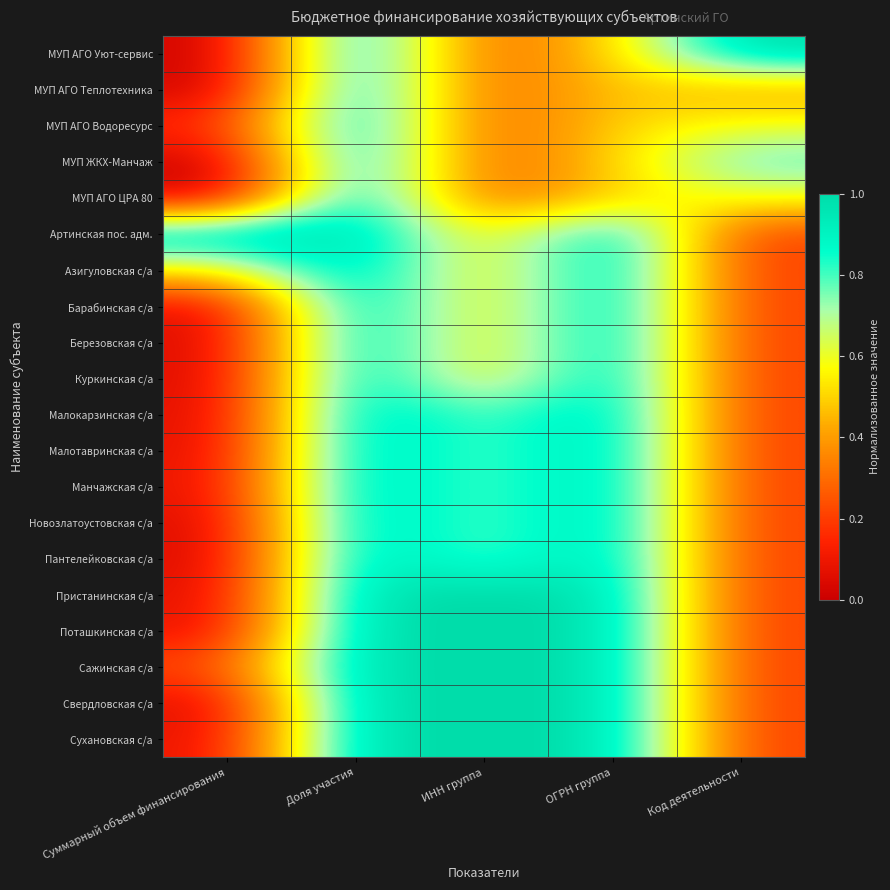

Reading left to right, extract all data points from this chart.

МУП АГО Уют-сервис: Суммарный объем финансирования=0.0	Доля участия=1.0	ИНН группа=0.2	ОГРН группа=0.5	Код деятельности=1.0
МУП АГО Теплотехника: Суммарный объем финансирования=0.0	Доля участия=1.0	ИНН группа=0.2	ОГРН группа=0.5	Код деятельности=0.4
МУП АГО Водоресурс: Суммарный объем финансирования=0.2	Доля участия=1.0	ИНН группа=0.2	ОГРН группа=0.5	Код деятельности=0.6
МУП ЖКХ-Манчаж: Суммарный объем финансирования=0.0	Доля участия=1.0	ИНН группа=0.2	ОГРН группа=0.5	Код деятельности=0.8
МУП АГО ЦРА 80: Суммарный объем финансирования=0.0	Доля участия=1.0	ИНН группа=0.2	ОГРН группа=0.5	Код деятельности=0.6
Артинская пос. адм.: Суммарный объем финансирования=1.0	Доля участия=1.0	ИНН группа=0.5	ОГРН группа=1.0	Код деятельности=0.2
Азигуловская с/а: Суммарный объем финансирования=0.6	Доля участия=1.0	ИНН группа=0.5	ОГРН группа=1.0	Код деятельности=0.2
Барабинская с/а: Суммарный объем финансирования=0.1	Доля участия=1.0	ИНН группа=0.5	ОГРН группа=1.0	Код деятельности=0.2
Березовская с/а: Суммарный объем финансирования=0.0	Доля участия=1.0	ИНН группа=0.5	ОГРН группа=1.0	Код деятельности=0.2
Куркинская с/а: Суммарный объем финансирования=0.0	Доля участия=1.0	ИНН группа=0.5	ОГРН группа=1.0	Код деятельности=0.2
Малокарзинская с/а: Суммарный объем финансирования=0.1	Доля участия=1.0	ИНН группа=0.8	ОГРН группа=1.0	Код деятельности=0.2
Малотавринская с/а: Суммарный объем финансирования=0.1	Доля участия=1.0	ИНН группа=0.8	ОГРН группа=1.0	Код деятельности=0.2
Манчажская с/а: Суммарный объем финансирования=0.1	Доля участия=1.0	ИНН группа=0.8	ОГРН группа=1.0	Код деятельности=0.2
Новозлатоустовская с/а: Суммарный объем финансирования=0.0	Доля участия=1.0	ИНН группа=0.8	ОГРН группа=1.0	Код деятельности=0.2
Пантелейковская с/а: Суммарный объем финансирования=0.0	Доля участия=1.0	ИНН группа=0.8	ОГРН группа=1.0	Код деятельности=0.2
Пристанинская с/а: Суммарный объем финансирования=0.1	Доля участия=1.0	ИНН группа=1.0	ОГРН группа=1.0	Код деятельности=0.2
Поташкинская с/а: Суммарный объем финансирования=0.1	Доля участия=1.0	ИНН группа=1.0	ОГРН группа=1.0	Код деятельности=0.2
Сажинская с/а: Суммарный объем финансирования=0.2	Доля участия=1.0	ИНН группа=1.0	ОГРН группа=1.0	Код деятельности=0.2
Свердловская с/а: Суммарный объем финансирования=0.0	Доля участия=1.0	ИНН группа=1.0	ОГРН группа=1.0	Код деятельности=0.2
Сухановская с/а: Суммарный объем финансирования=0.1	Доля участия=1.0	ИНН группа=1.0	ОГРН группа=1.0	Код деятельности=0.2